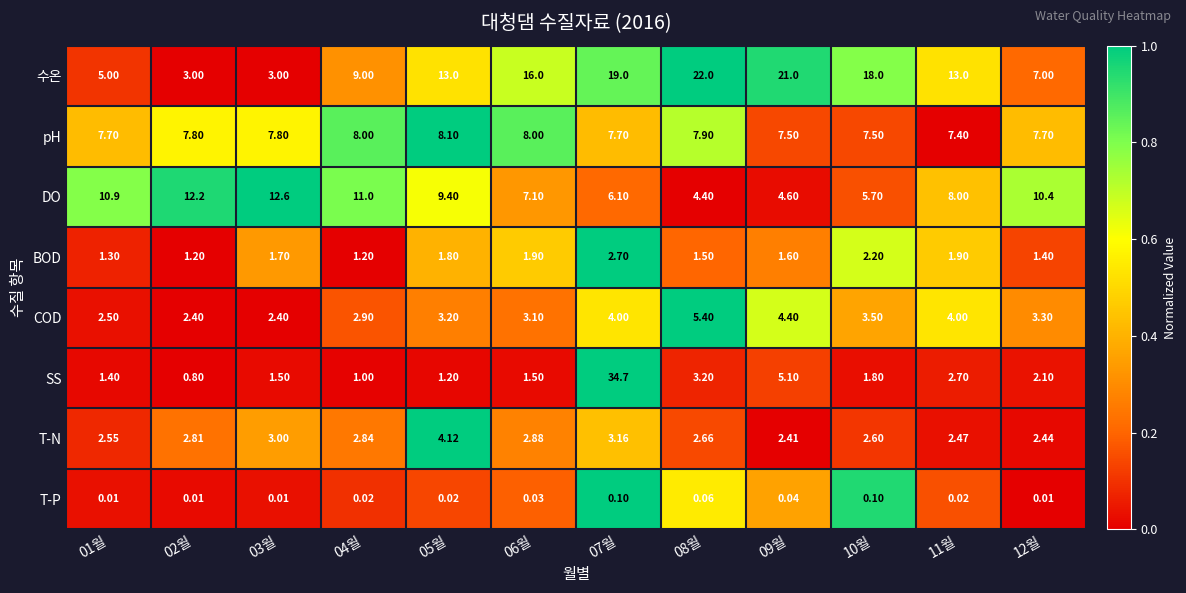

Is the value of pH at 06월 greater than the value of BOD at 12월?

Yes